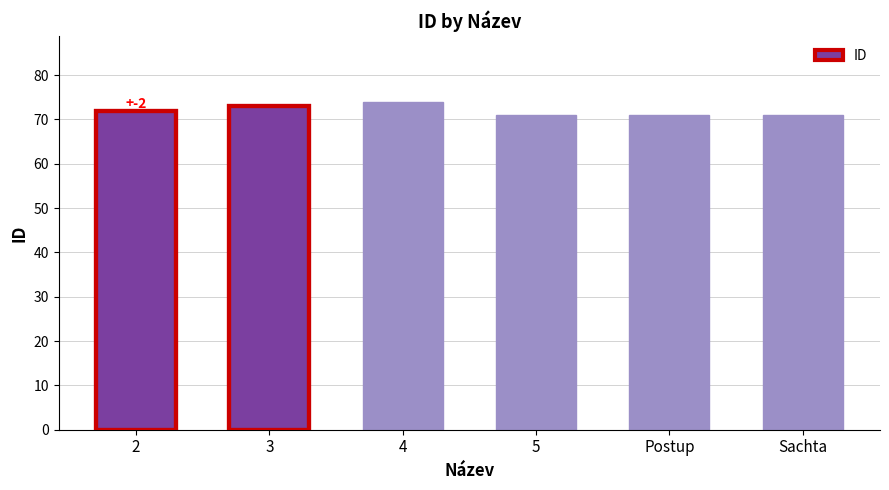

How many bars are there in total?

6